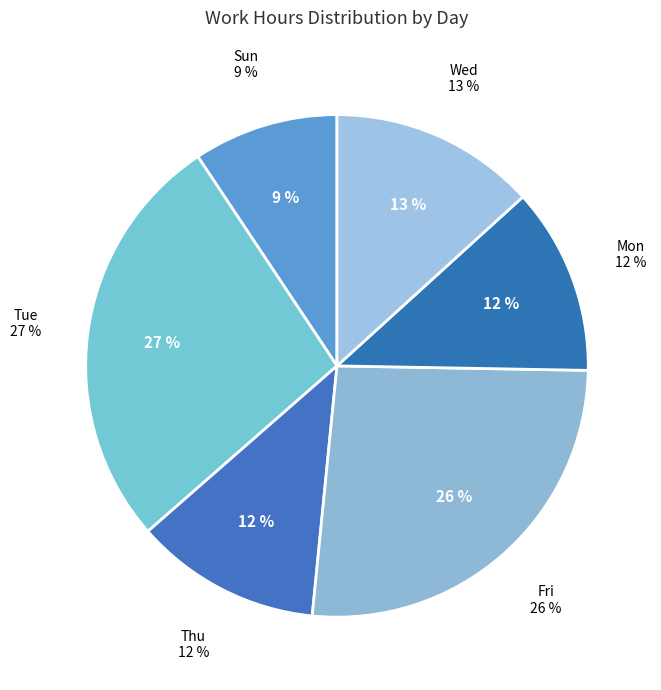

The 2 Fri slice represents 2% of the pie. True or false?

False